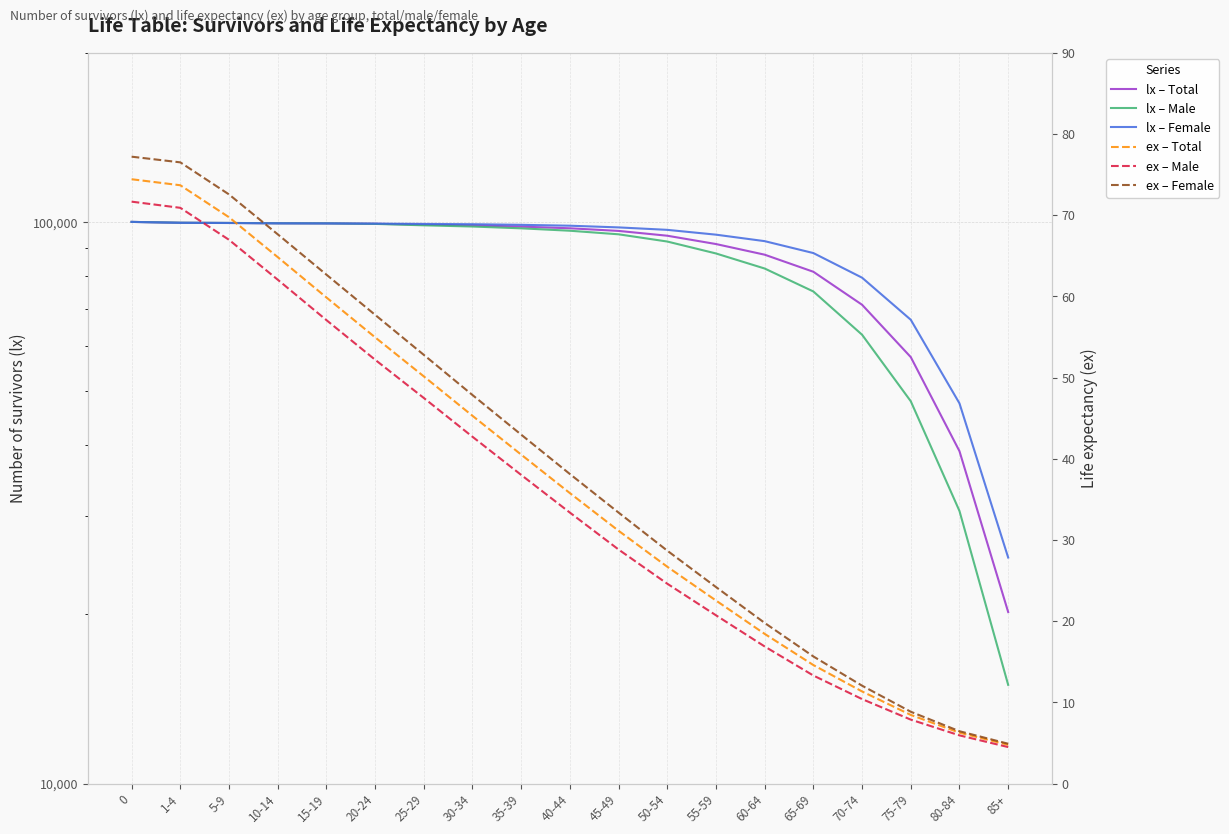

What is the average value of the lx female series?

88521.3